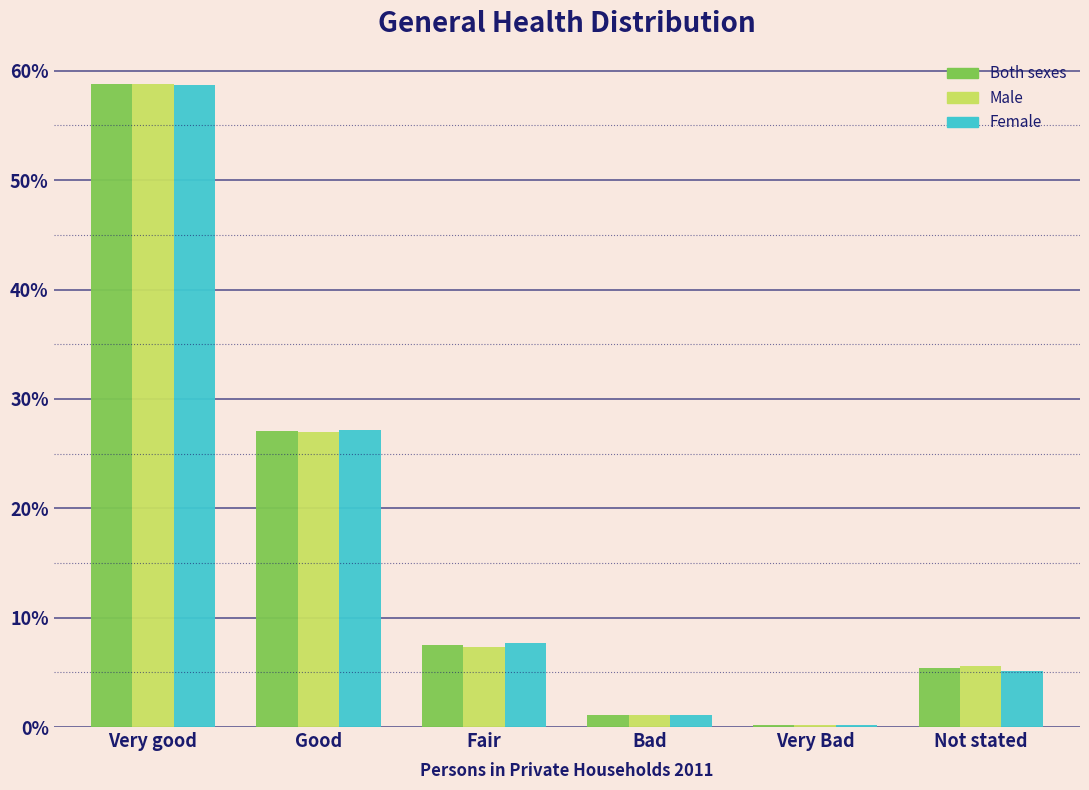

Reading left to right, extract all data points from this chart.

Both sexes: Very good=58.8	Good=27.0	Fair=7.5	Bad=1.1	Very Bad=0.2	Not stated=5.4
Male: Very good=58.8	Good=27.0	Fair=7.3	Bad=1.1	Very Bad=0.2	Not stated=5.6
Female: Very good=58.7	Good=27.1	Fair=7.7	Bad=1.1	Very Bad=0.2	Not stated=5.1